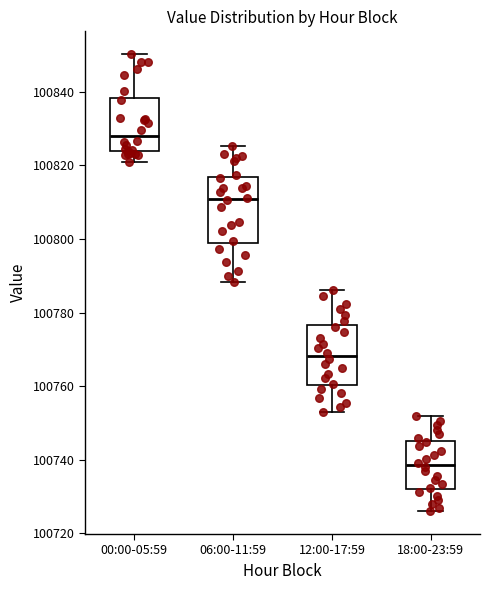

Reading left to right, transcribe this box plot: for each box, give where its median line is, the range the box spans, and where its two whiskers end, as read against the y-axis. The values are not printed on the chart, so give them approximately, as read against the axis.

00:00-05:59: median 100828, box 100824 to 100838, whiskers 100822 to 100850
06:00-11:59: median 100810, box 100798 to 100816, whiskers 100788 to 100826
12:00-17:59: median 100768, box 100760 to 100776, whiskers 100754 to 100786
18:00-23:59: median 100738, box 100732 to 100746, whiskers 100726 to 100752